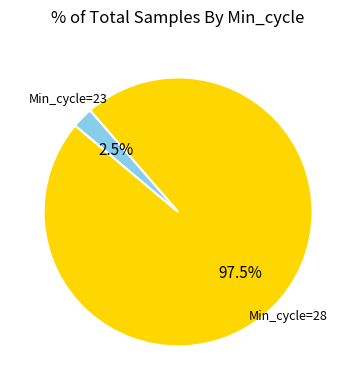

Rank the categories by value from lowest to highest.

Min_cycle=23, Min_cycle=28